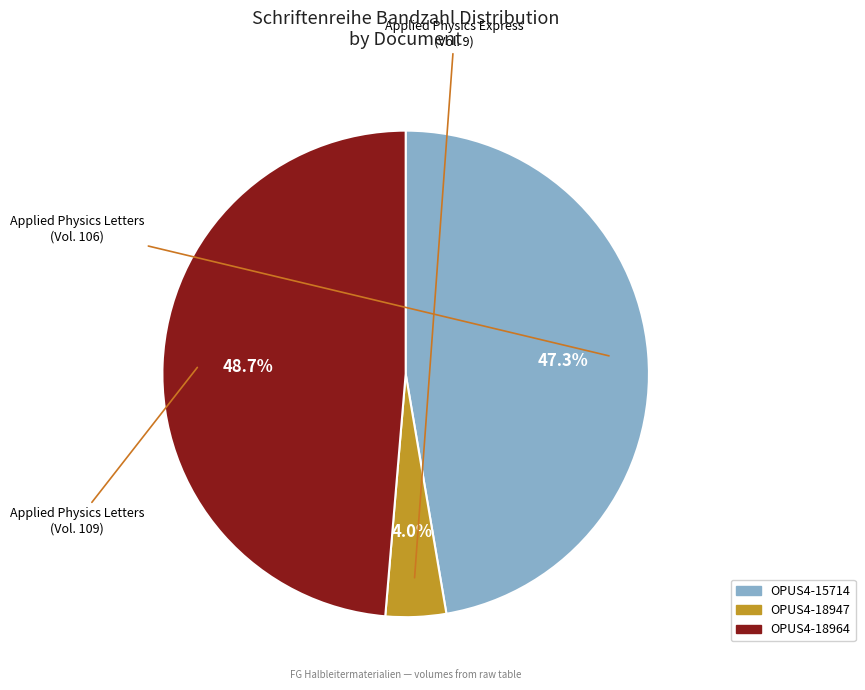

Does OPUS4-18947 represent more than half of the total?

No